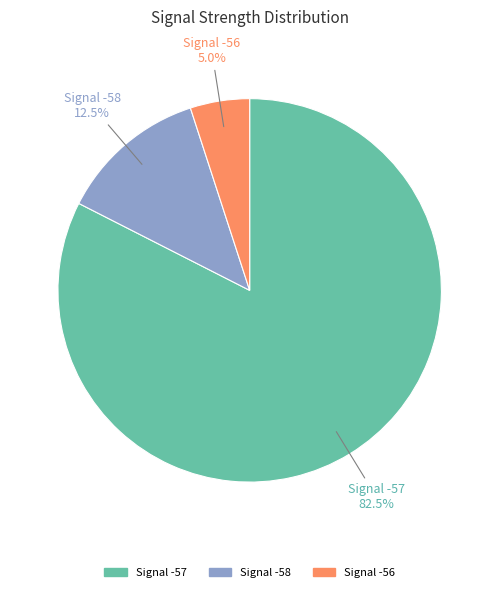

What is the ratio of the value at Signal -57 to the value at Signal -58?

6.6